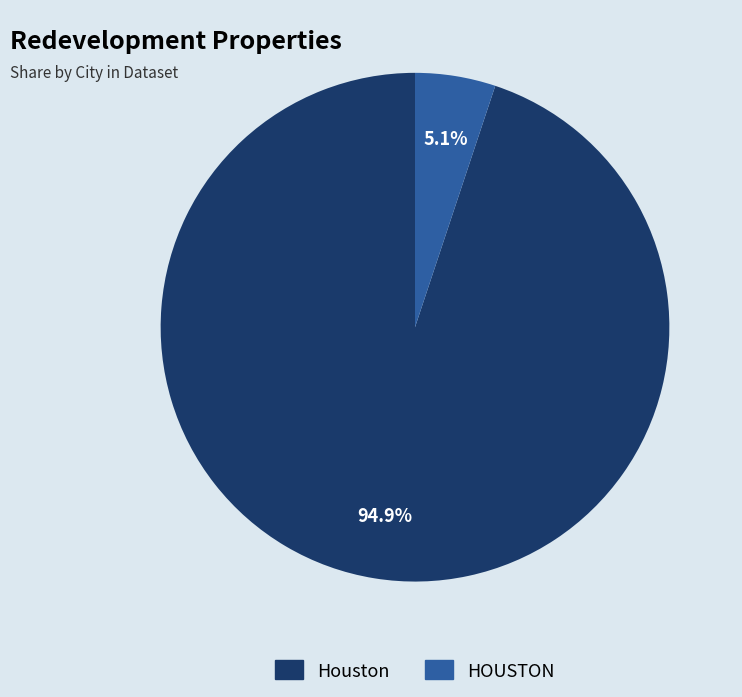

To the nearest percent, what portion does HOUSTON represent?

5%